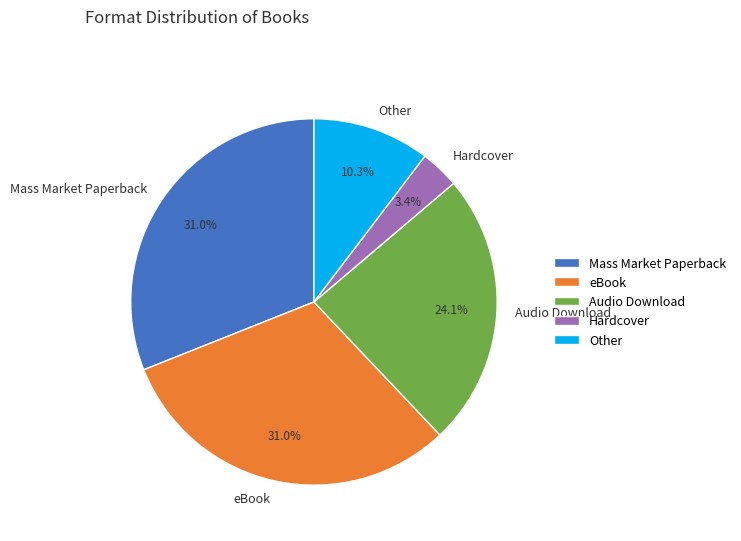

Which slice is the smallest?

Hardcover